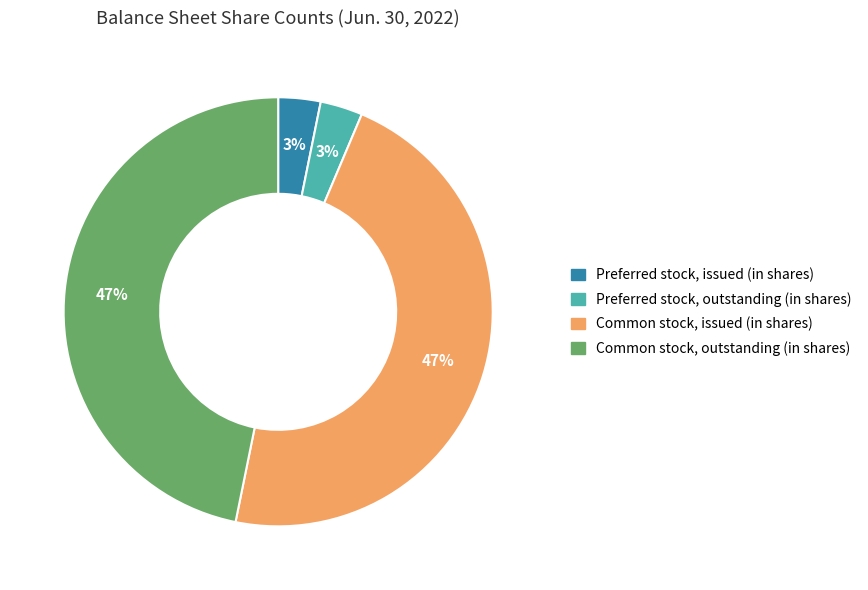

Combined, do Common stock, outstanding (in shares) and Common stock, issued (in shares) account for over 50%?

Yes